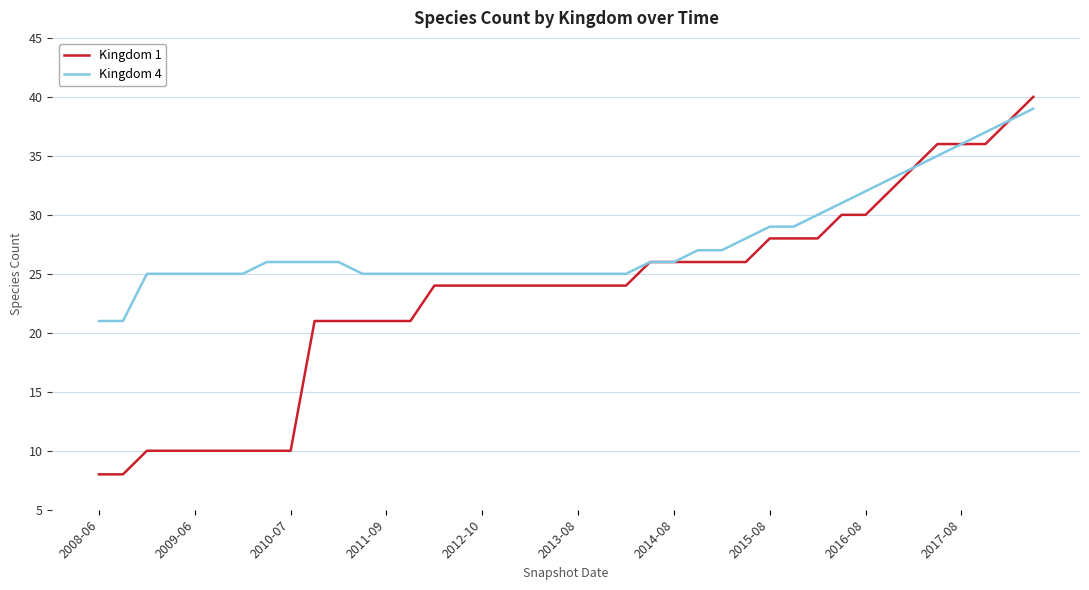

What is the average value of the Kingdom 4 series?

28